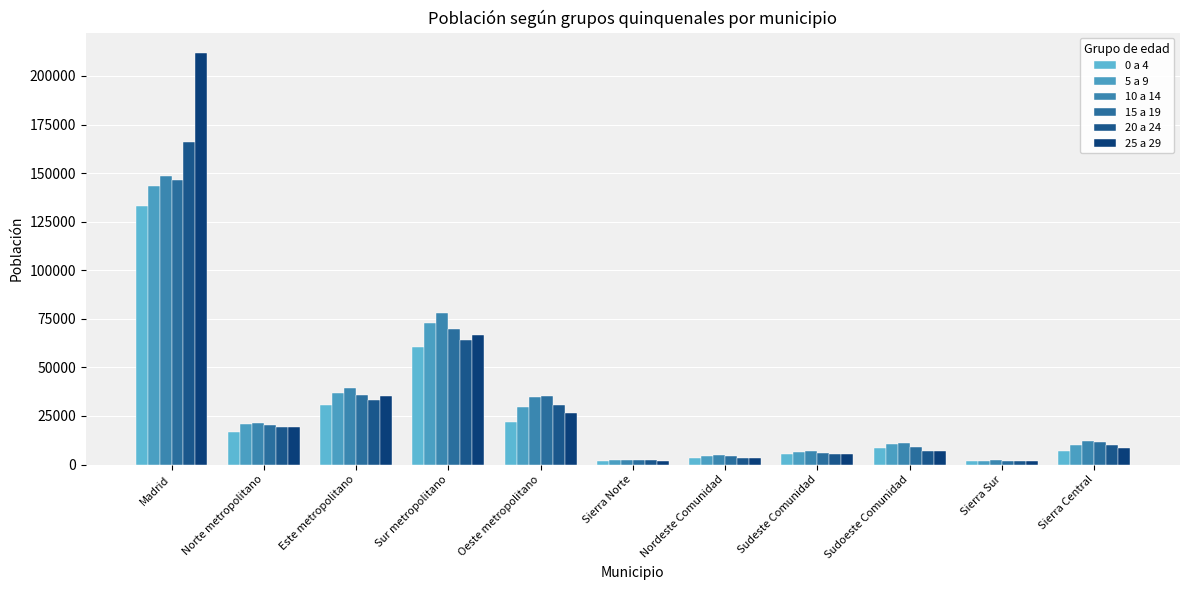

How many categories are shown in the chart?

11